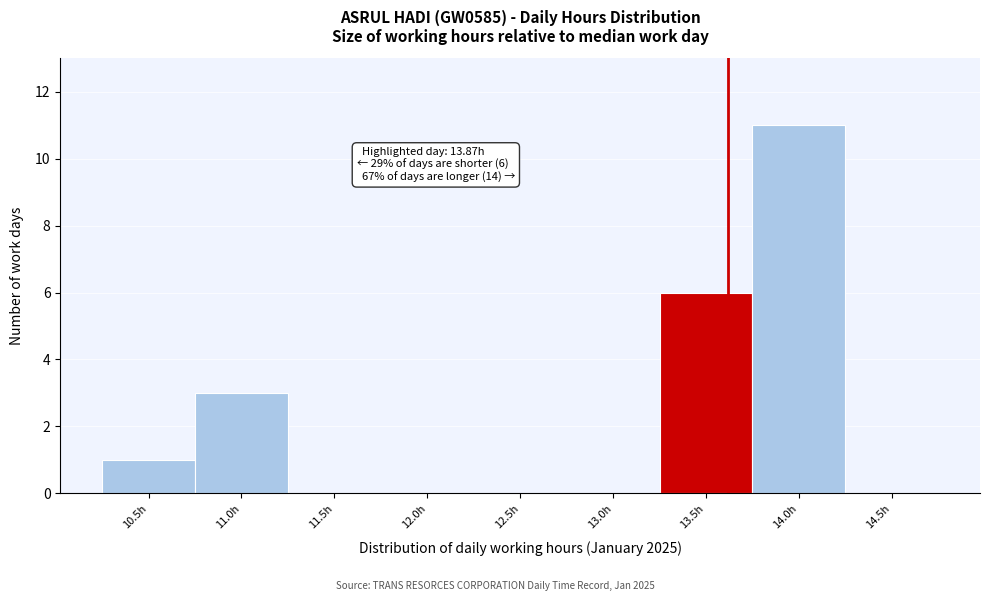

Reading left to right, transcribe all the data shown in this chart.

10.5h=1	11.0h=3	11.5h=0	12.0h=0	12.5h=0	13.0h=0	13.5h=6	14.0h=11	14.5h=0